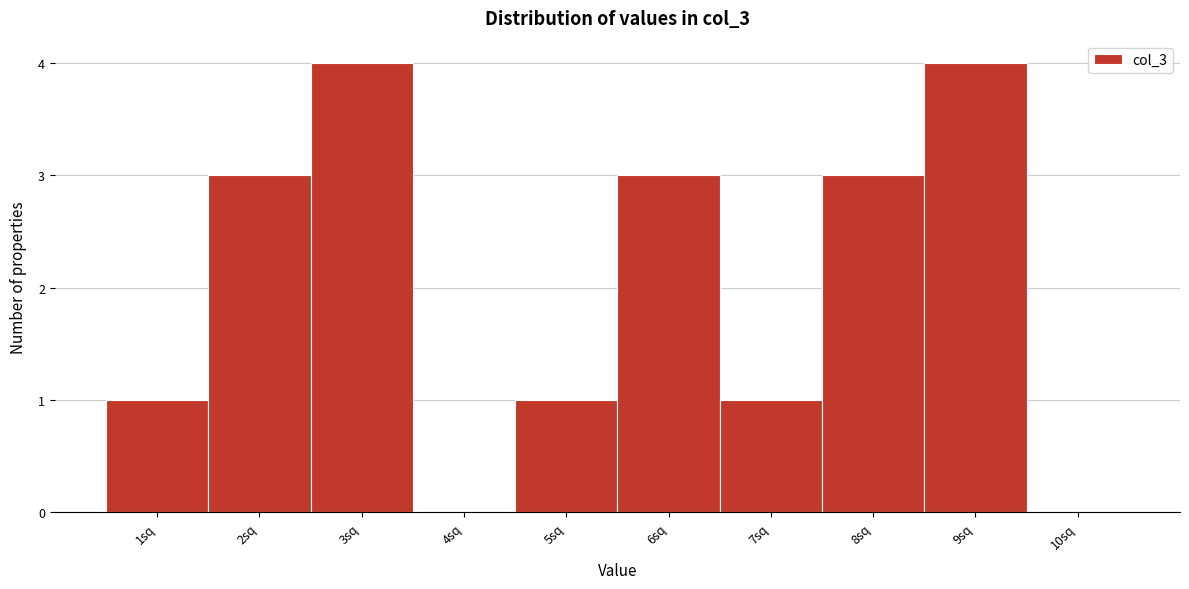

Reading left to right, transcribe this chart: for each bar, give the range it covers on the x-axis and its height. The values are not printed on the chart, so give them approximately, as read against the axis.

0.5 to 1.5: 1
1.5 to 2.5: 3
2.5 to 3.5: 4
3.5 to 4.5: 0
4.5 to 5.5: 1
5.5 to 6.5: 3
6.5 to 7.5: 1
7.5 to 8.5: 3
8.5 to 9.5: 4
9.5 to 10.5: 0